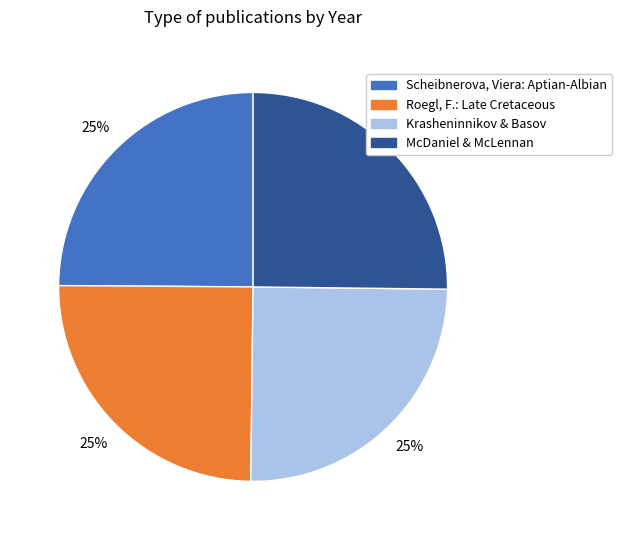

What is the ratio of the value at McDaniel & McLennan to the value at Scheibnerova, Viera: Aptian-Albian?

1.0